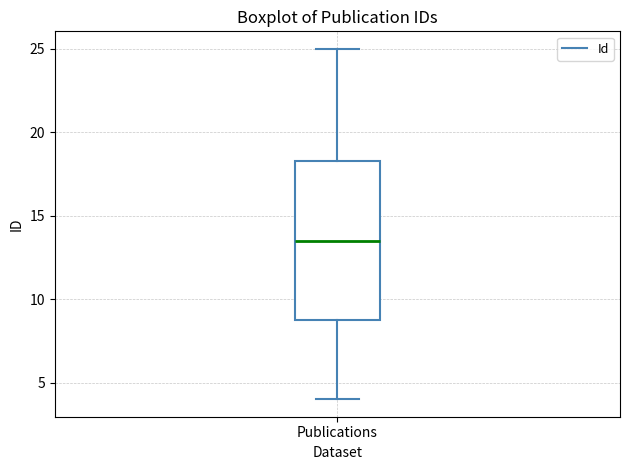

Transcribe this box plot: give where the median line is, the range the box spans, and where the two whiskers end, as read against the y-axis. The values are not printed on the chart, so give them approximately, as read against the axis.

median 13.5, box 9.0 to 18.5, whiskers 4.0 to 25.0